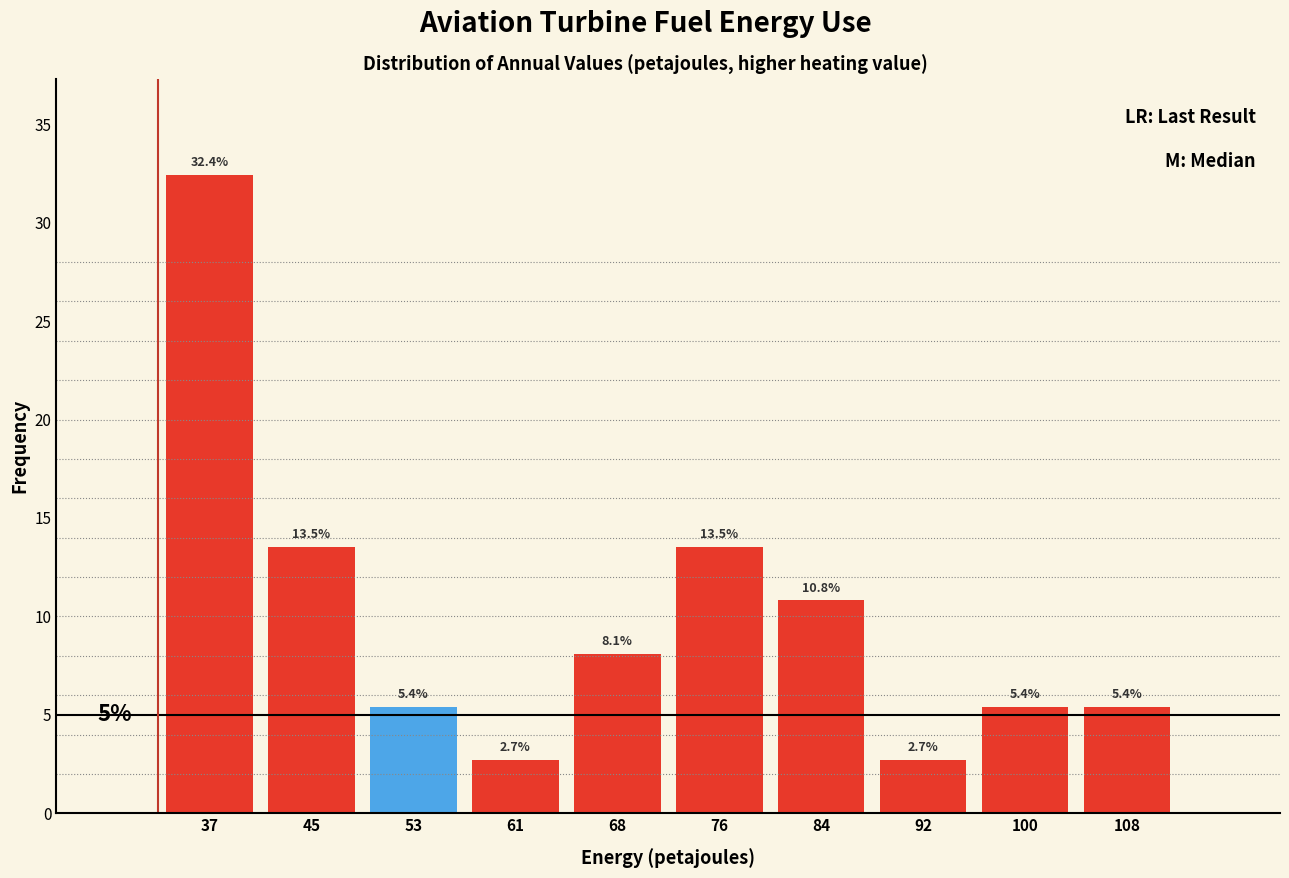

Reading left to right, extract all data points from this chart.

32.4	13.5	5.4	2.7	8.1	13.5	10.8	2.7	5.4	5.4